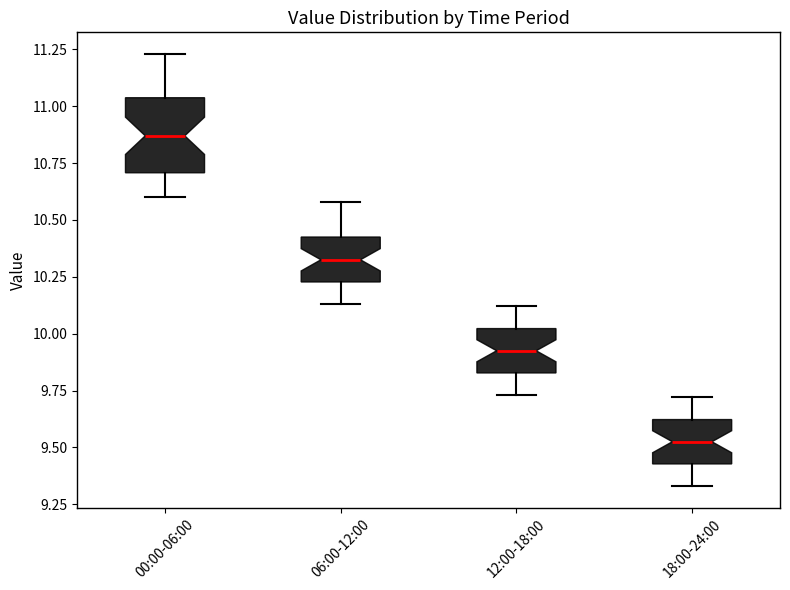

Which box has the lowest median line?

18:00-24:00